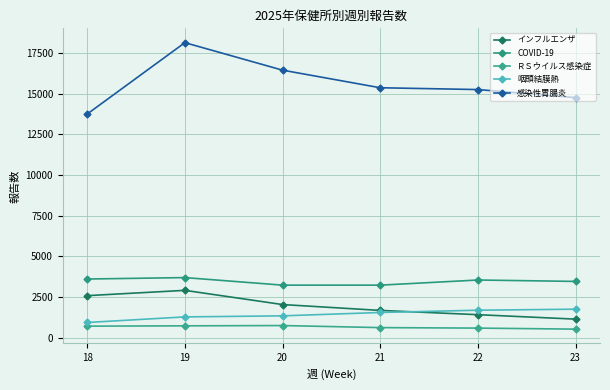

True or false: 感染性胃腸炎 and COVID-19 cross at least once.

False